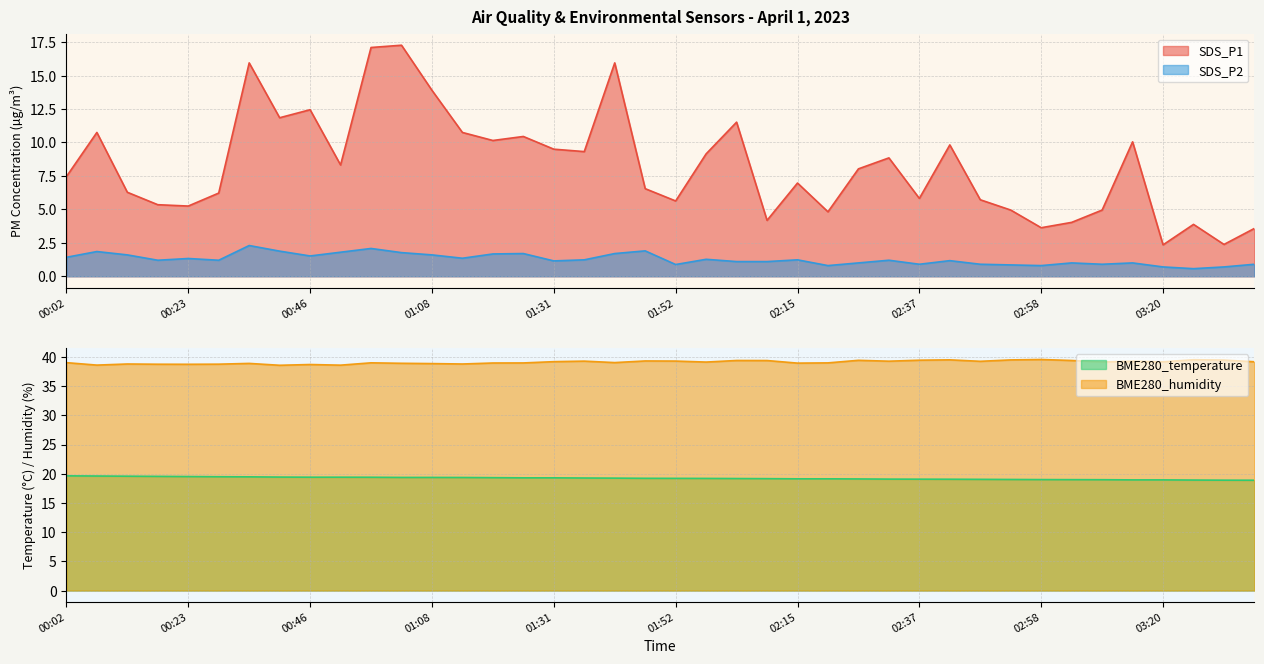

At which label does SDS_P1 reach its peak?

01:02